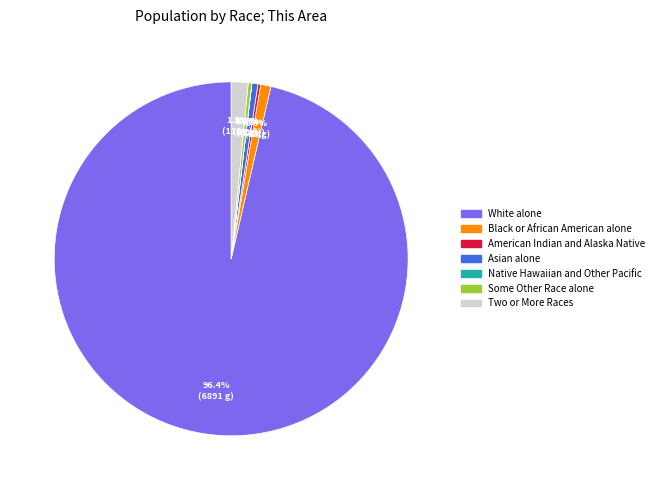

What is the largest slice in the pie chart?

White alone